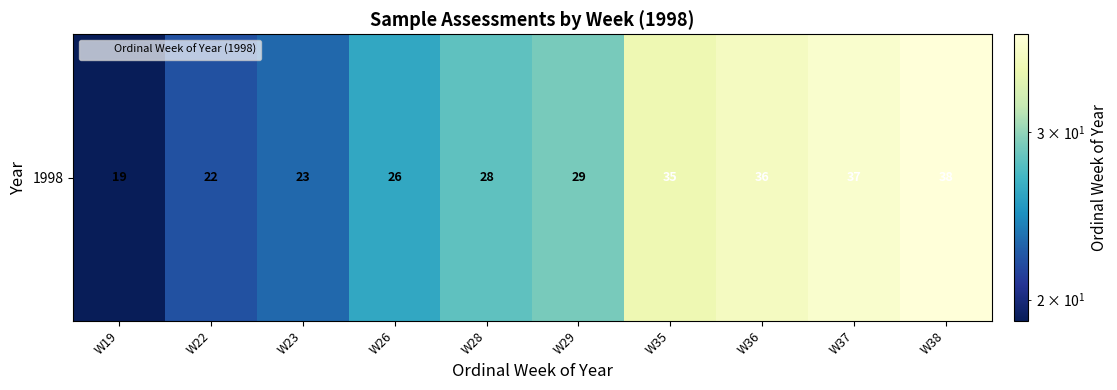

What is the smallest value displayed?

19